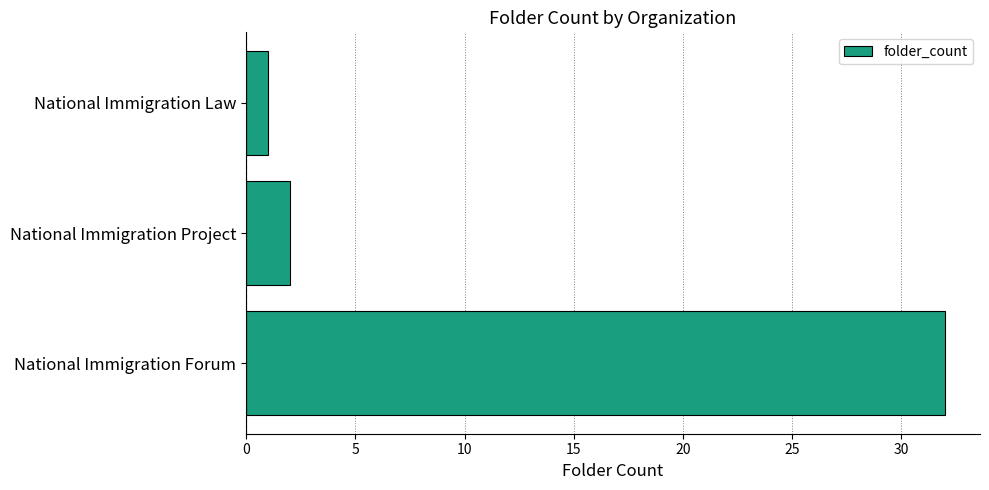

What is the smallest value displayed?

1